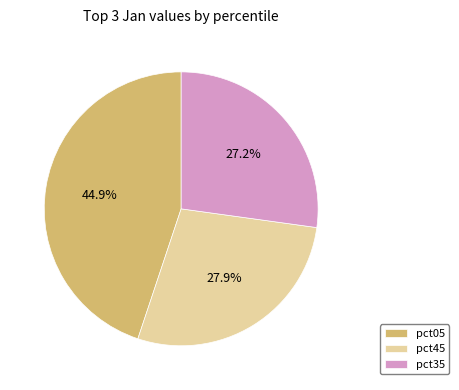

How many segments does this pie chart have?

3